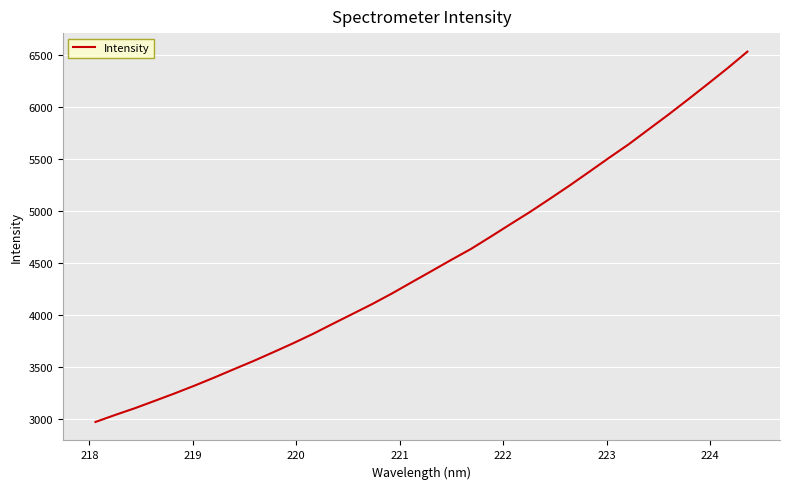

What is the smallest value displayed?

2974.1